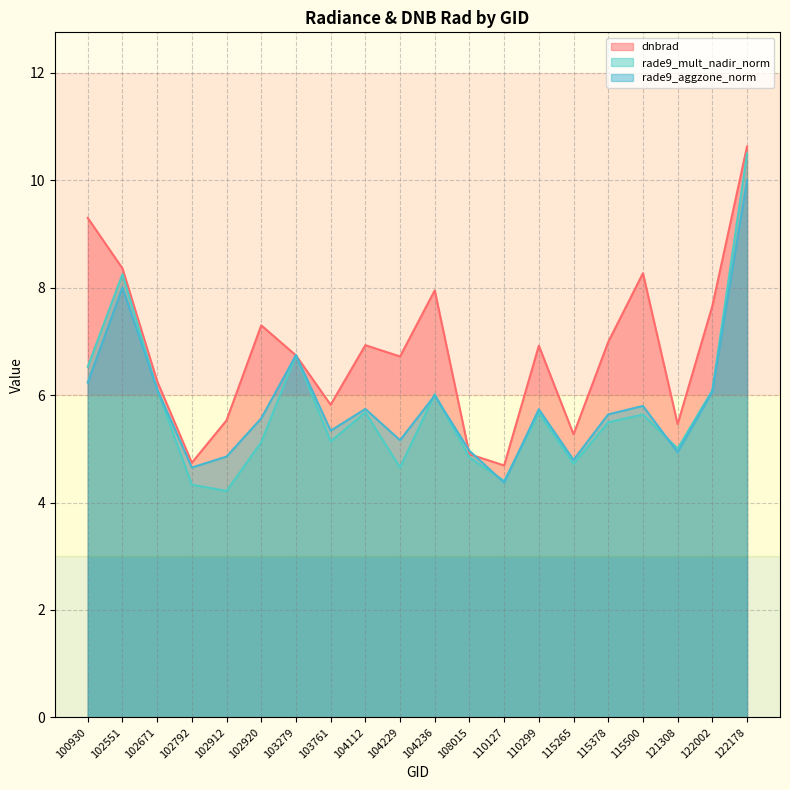

Where does the rade9_mult_nadir_norm series first go above 5?

100930